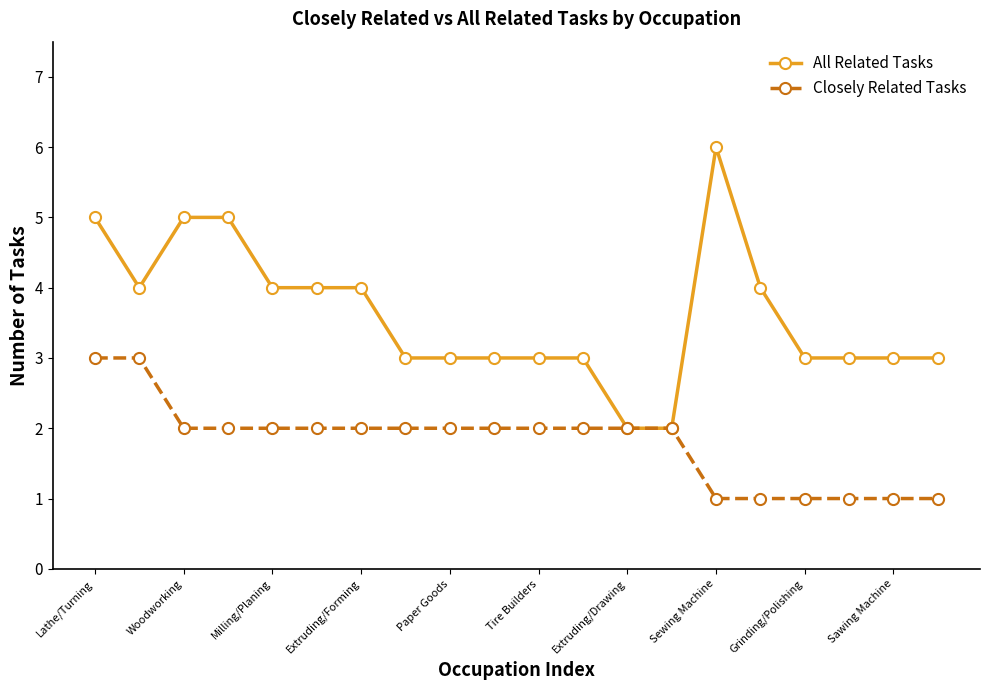

How many lines are shown in the chart?

2